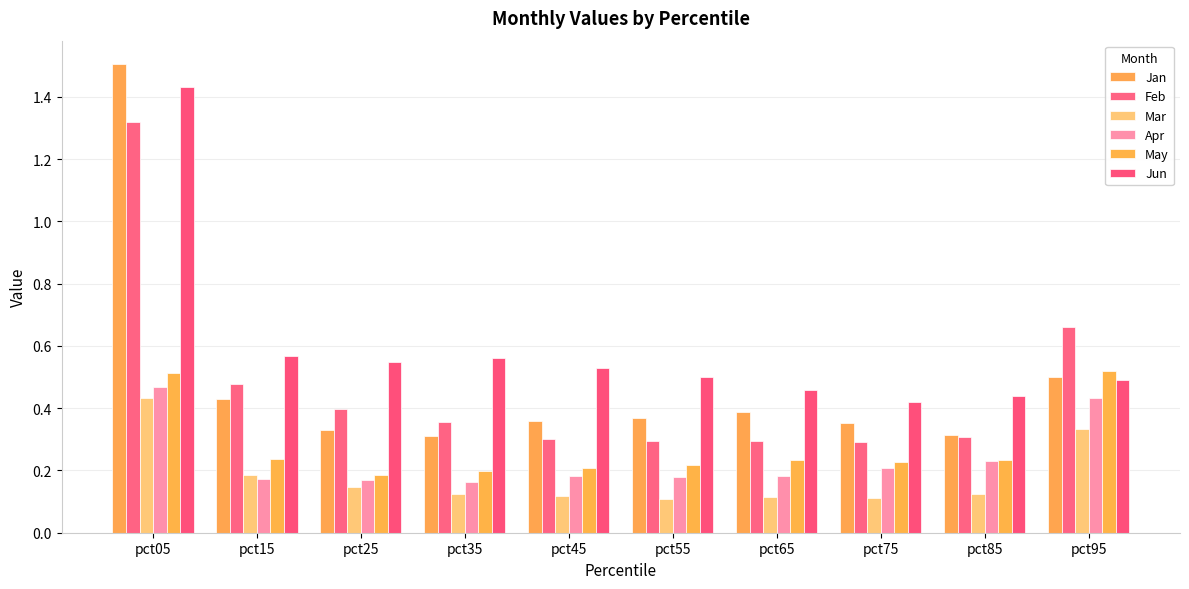

What is the maximum value for Apr?

0.5